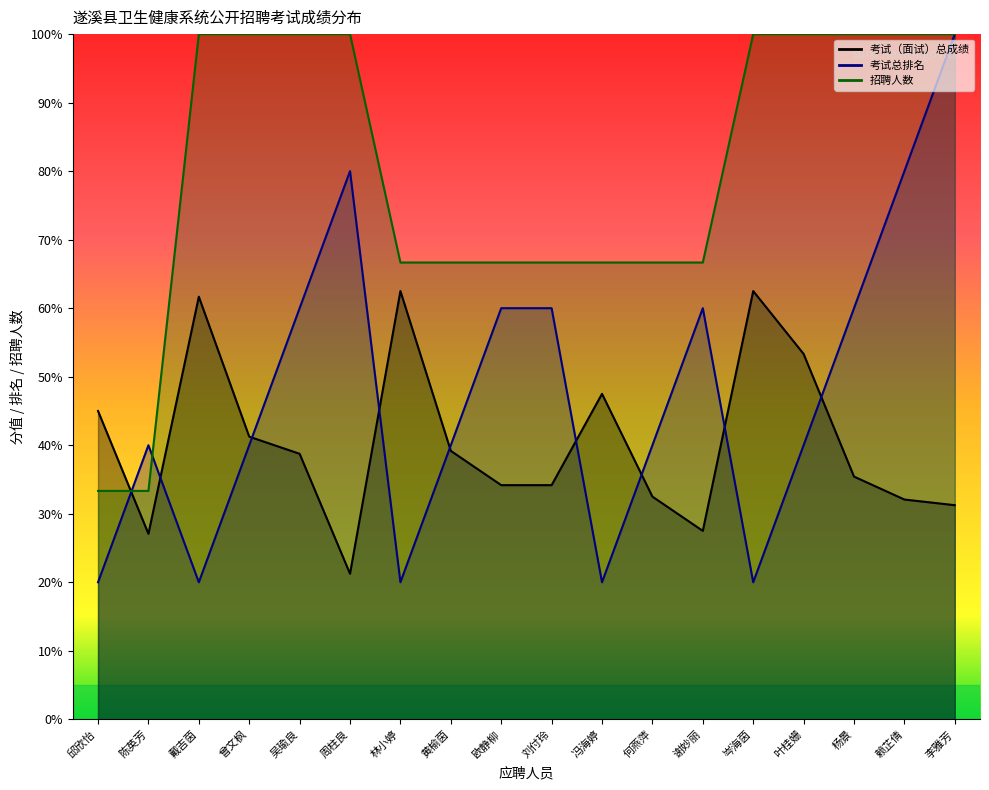

Which series ends up on top after the final intersection of 招聘人数 and 考试总排名?

招聘人数